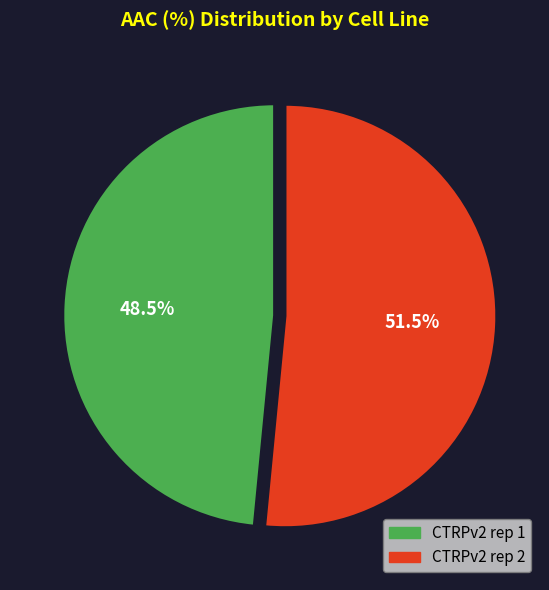

Is there a majority slice in this chart?

Yes